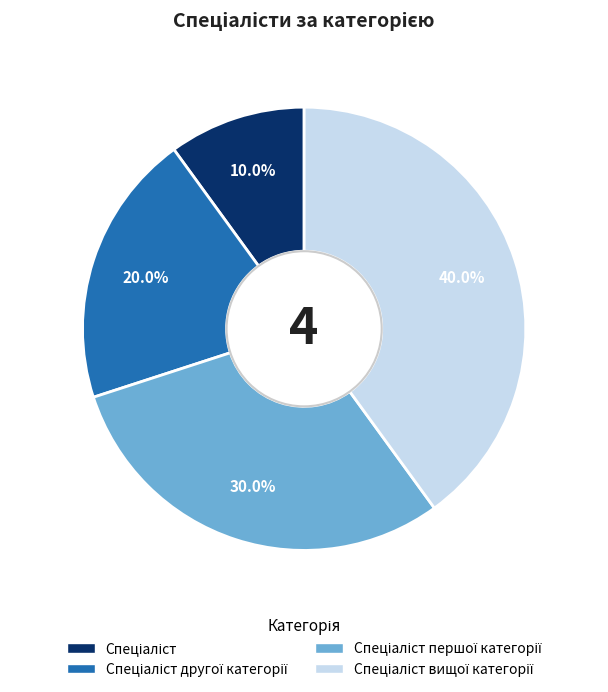

Is there any slice that represents more than half of the pie?

No